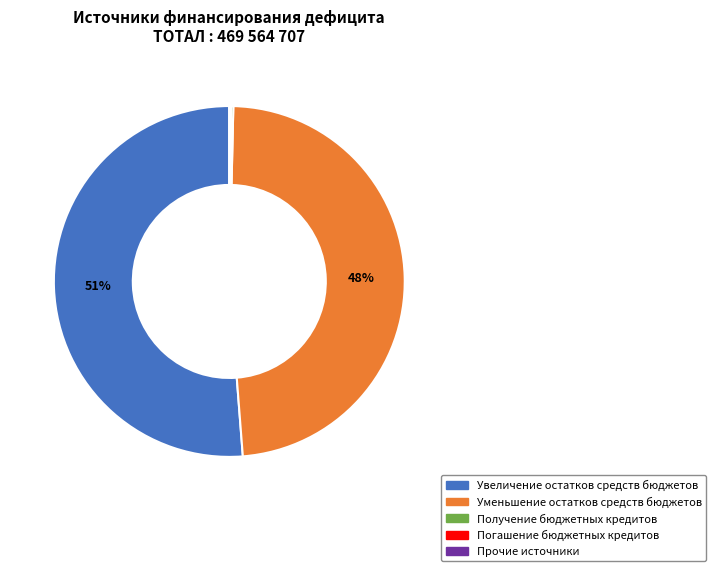

Is there any slice that represents more than half of the pie?

Yes